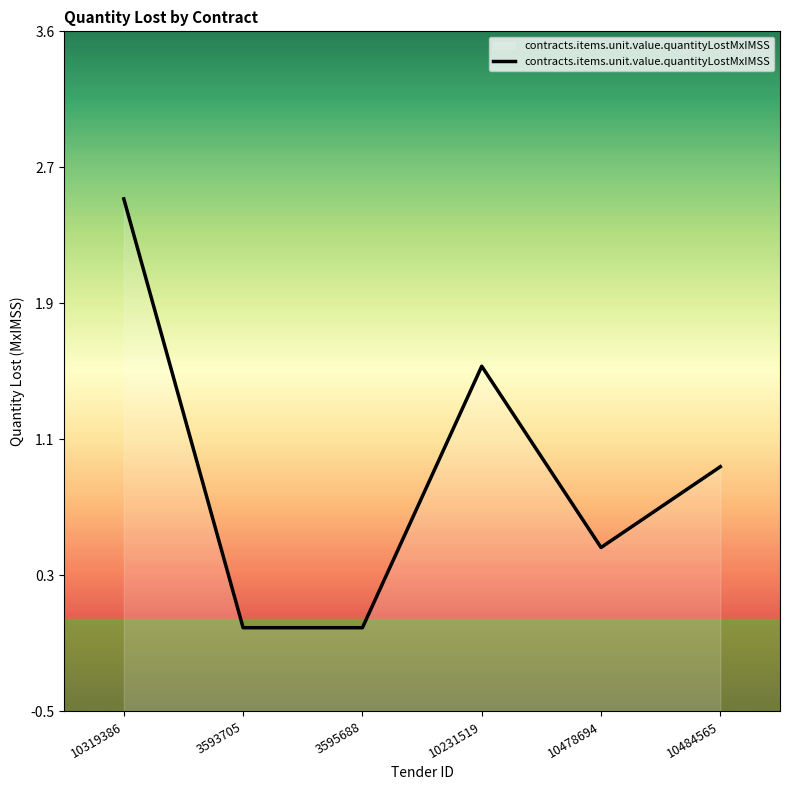

Where is the first local maximum?

10231519